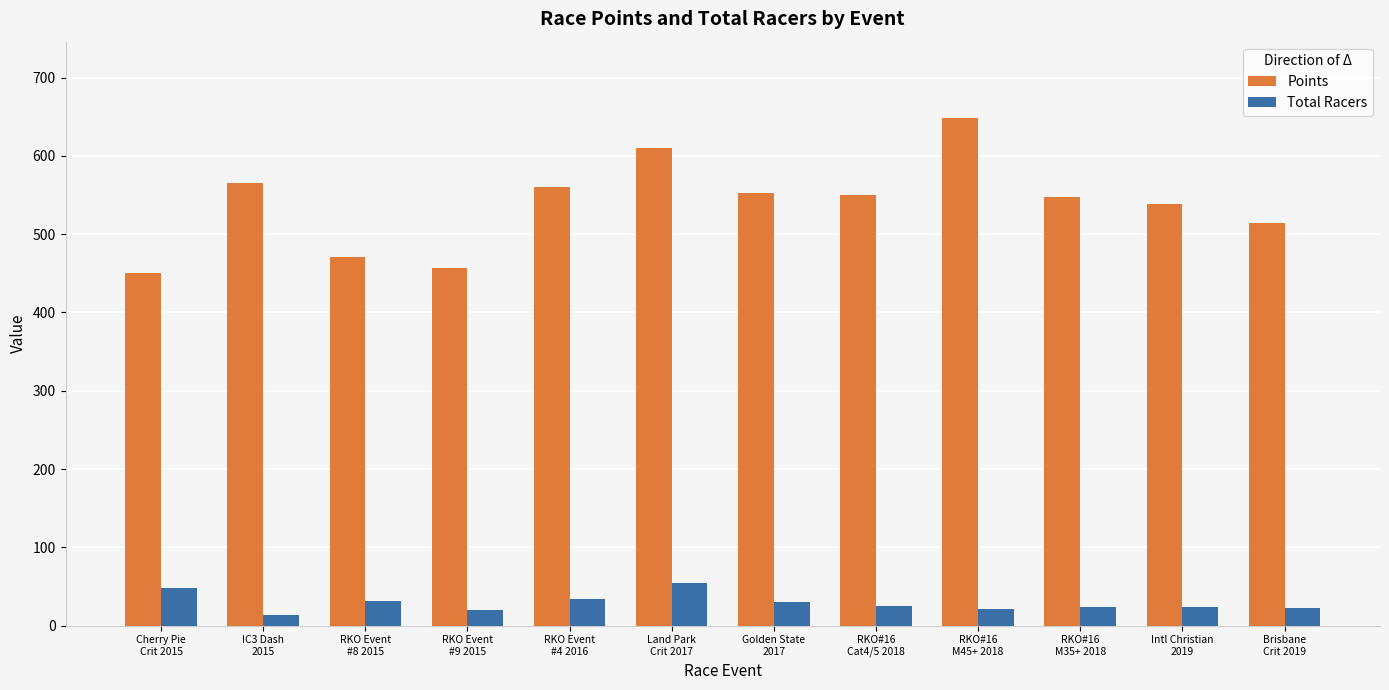

Rank the series by their average value, from lowest to highest.

Total Racers, Points